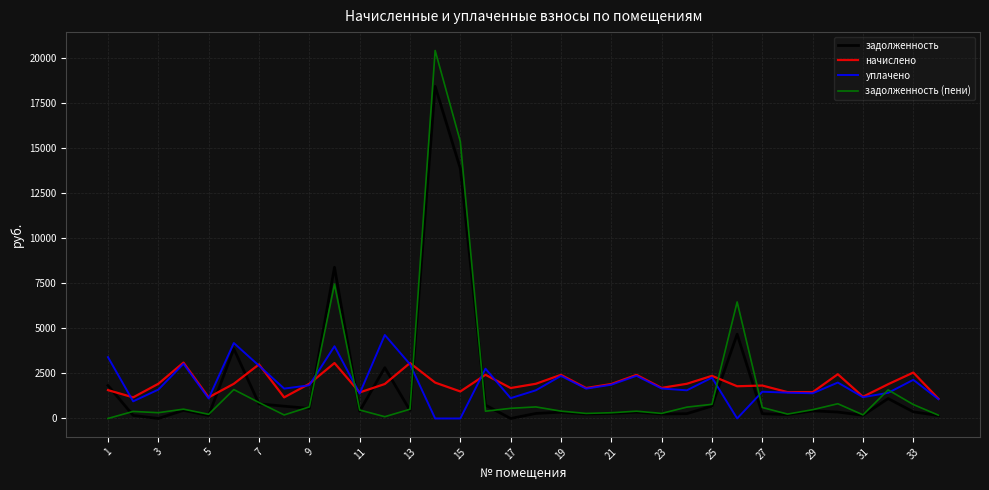

After their last crossing, which series has the higher values: уплачено or задолженность?

уплачено